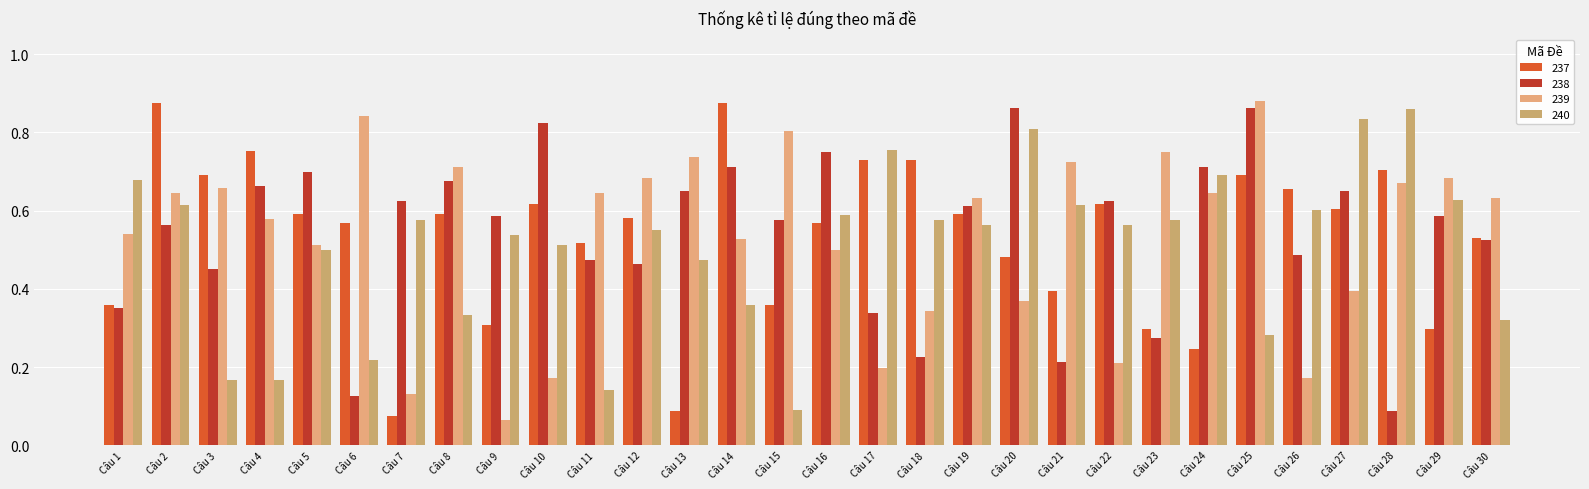

What is the spread (max minus min) of values at Câu 19?

0.1